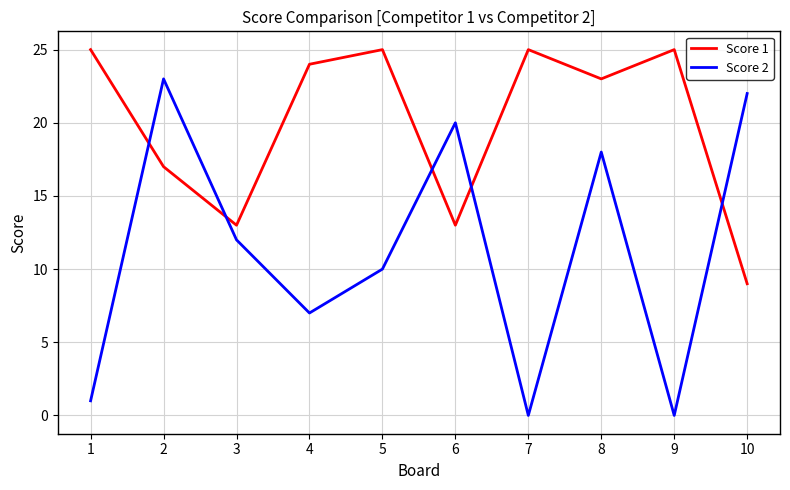

How many interior local peaks does the Score 2 series have?

3